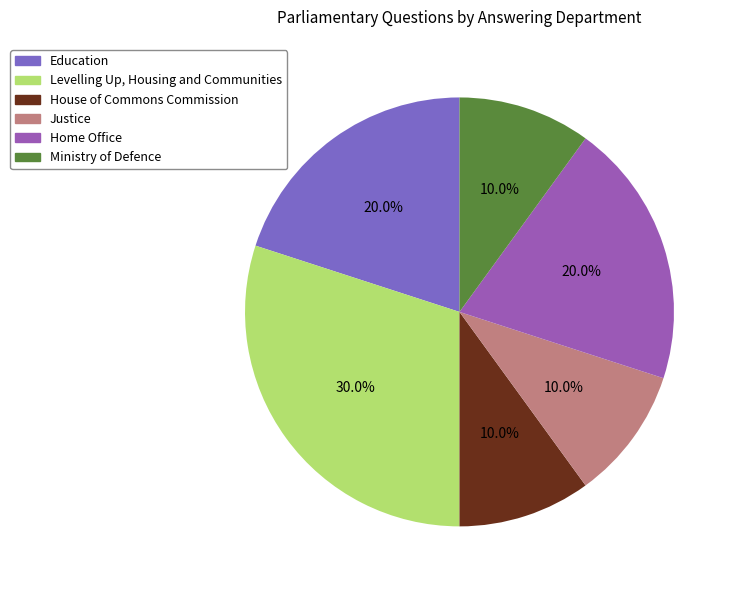

To the nearest percent, what is the difference between the Home Office and Justice slice percentages?

10%